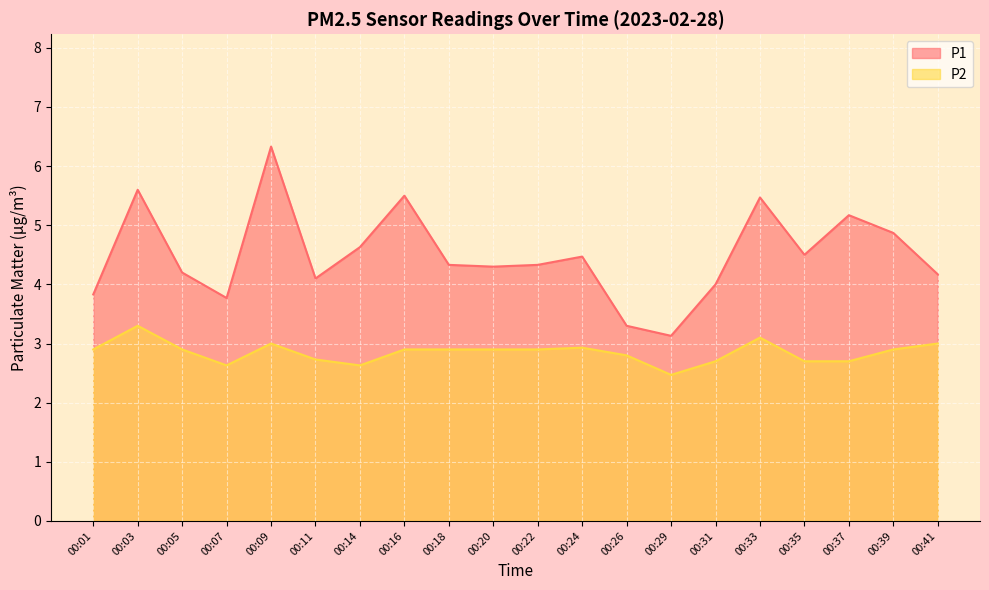

Between 00:41 and 00:07, which is larger?

00:41